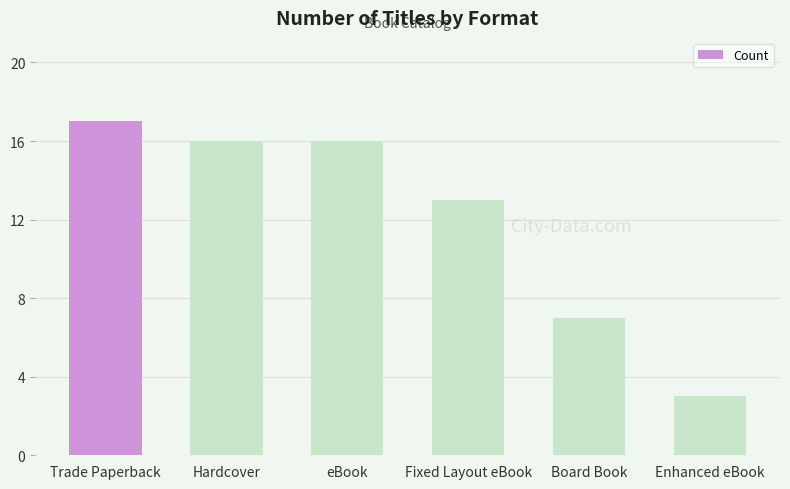

The value at Board Book is 10. True or false?

False